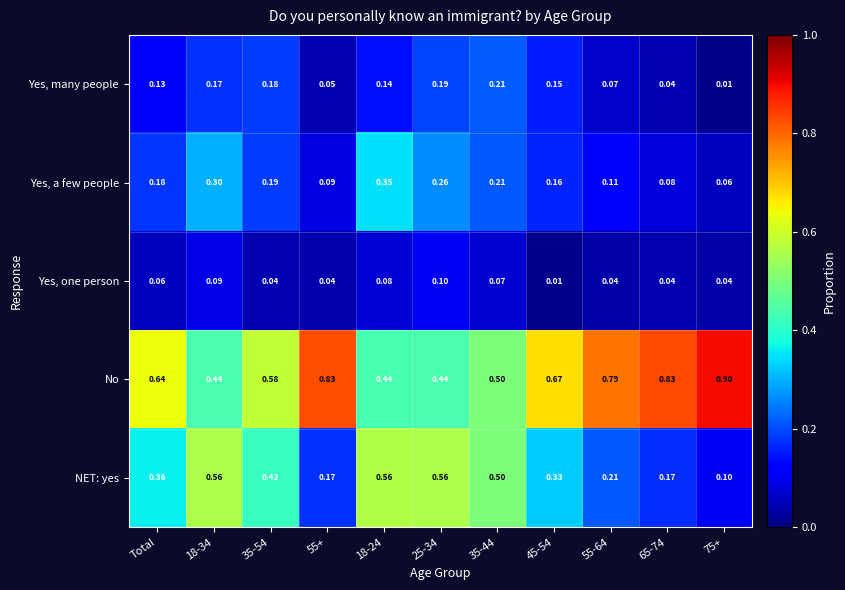

Is the value of Yes, a few people at 35-44 greater than the value of Yes, one person at 55+?

Yes